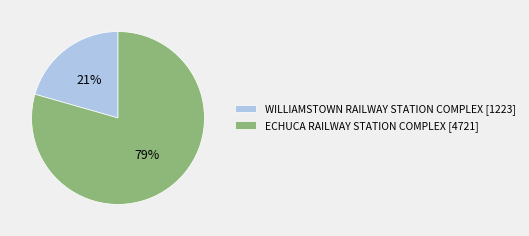

Rank the categories by value from highest to lowest.

ECHUCA RAILWAY STATION COMPLEX, WILLIAMSTOWN RAILWAY STATION COMPLEX